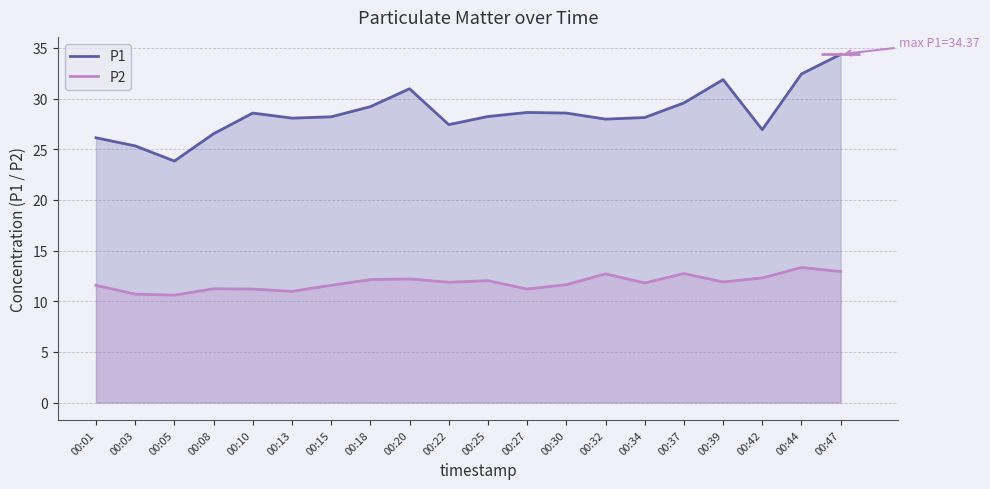

Between 00:20 and 00:22, which is larger?

00:20